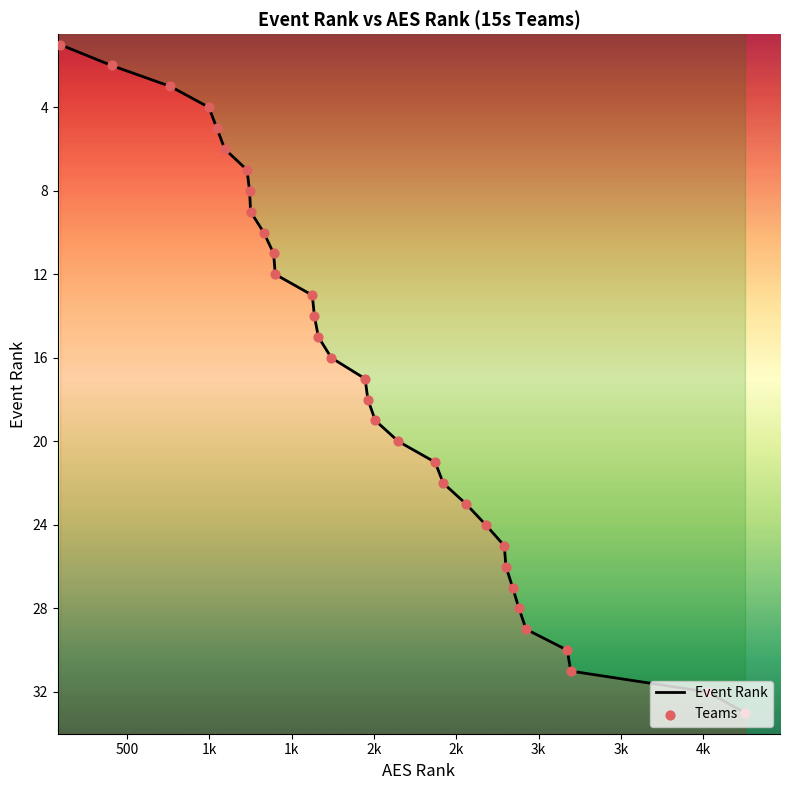

Which series reaches the minimum Y coordinate?

Event Rank